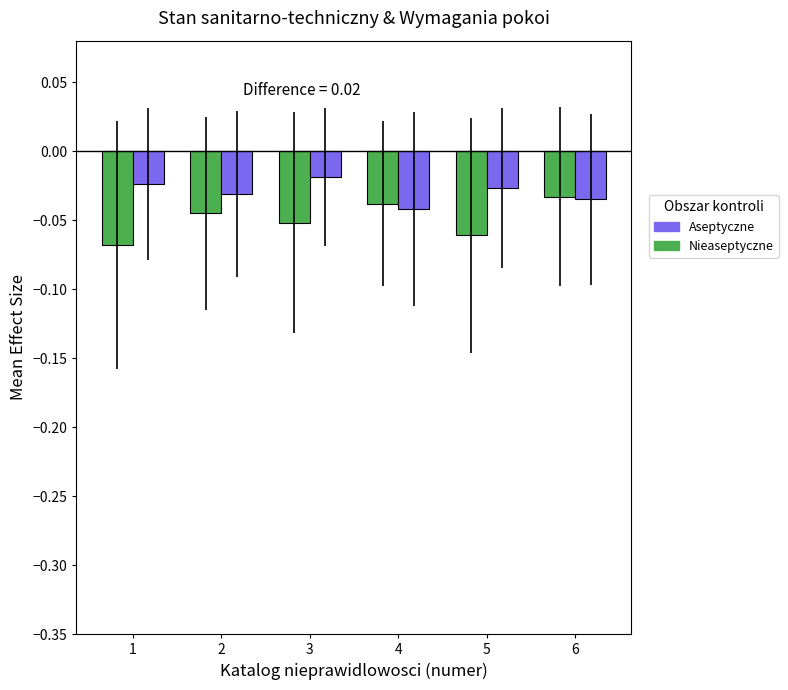

Between 4 and 5, which is larger?

4